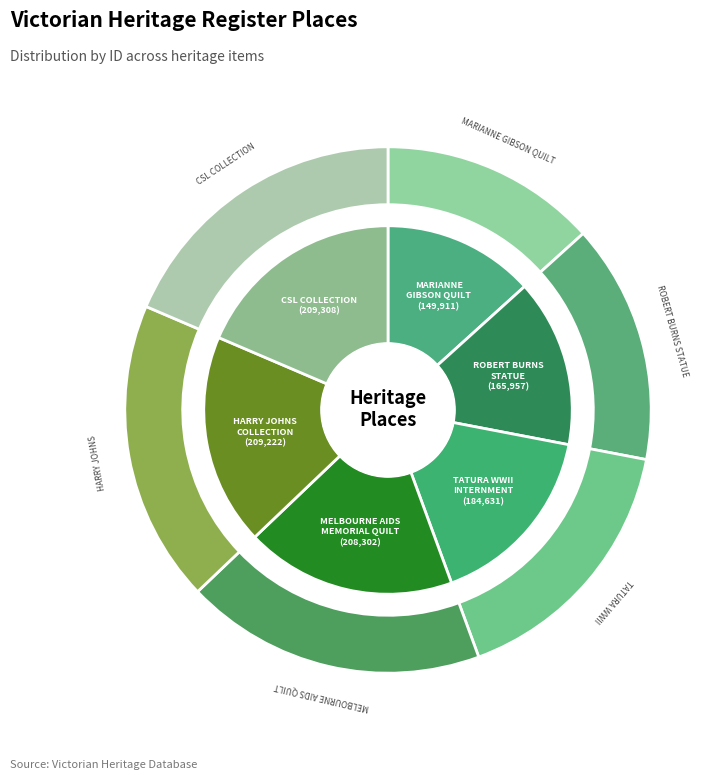

Is the sum of MARIANNE GIBSON QUILT and CSL (COMMONWEALTH SERUM LABORATORIES) greater than half?

No